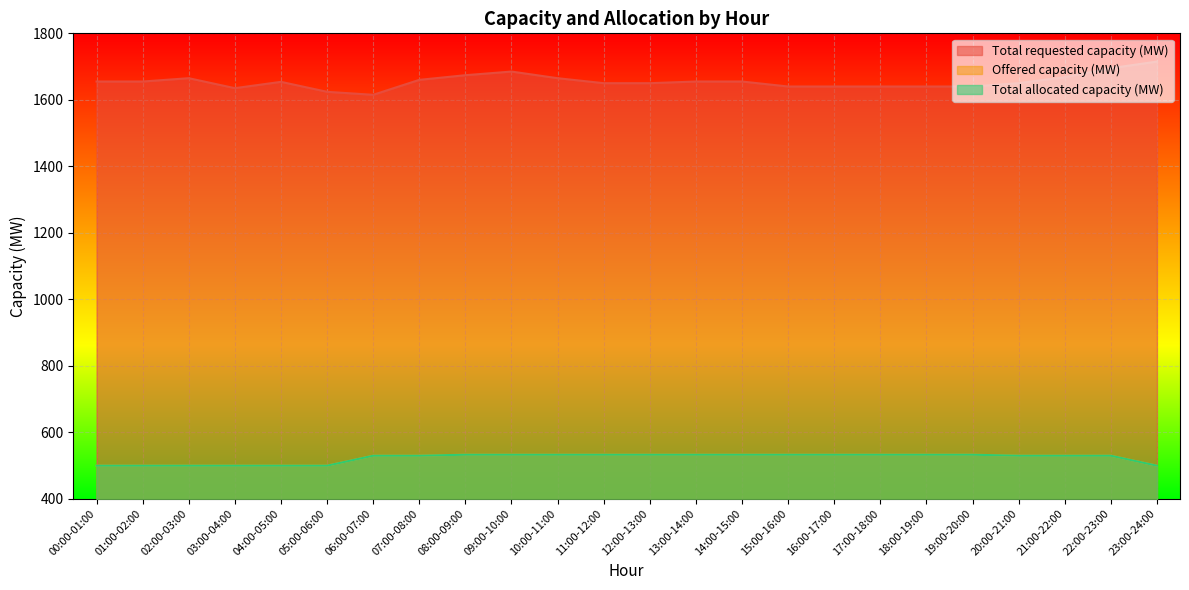

At which category does Total requested capacity (MW) reach its first local peak?

02:00-03:00